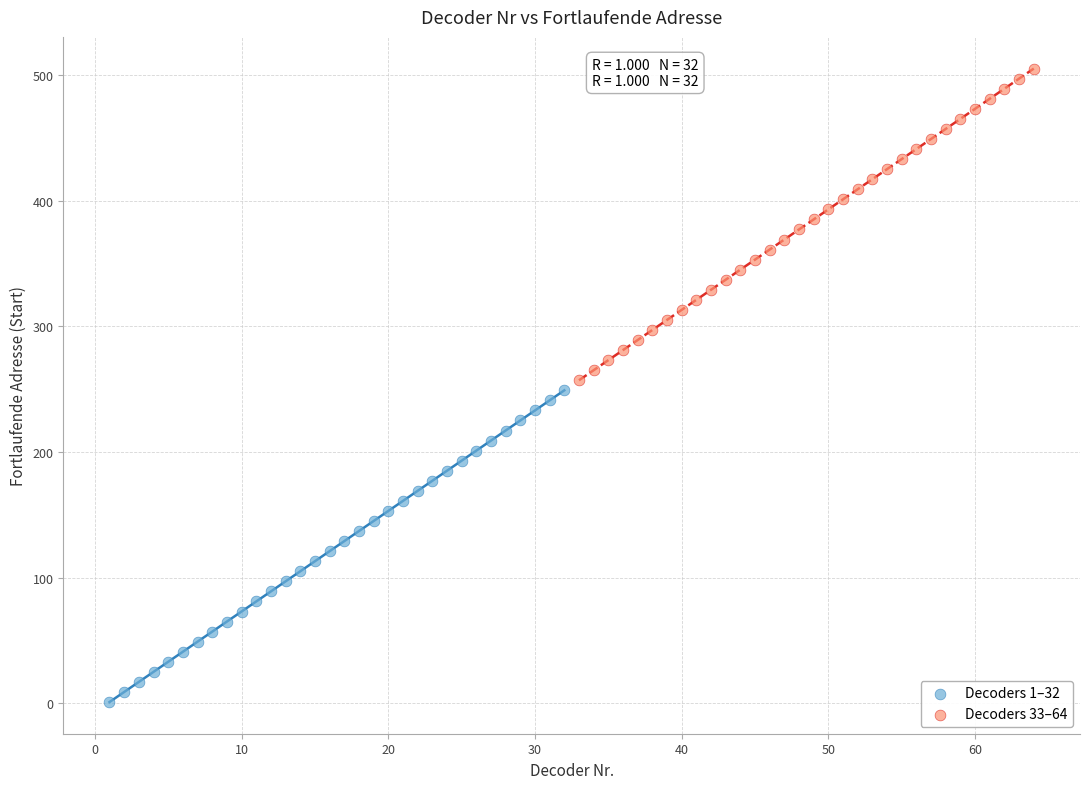

Which series reaches the maximum Y coordinate?

Decoders 33–64